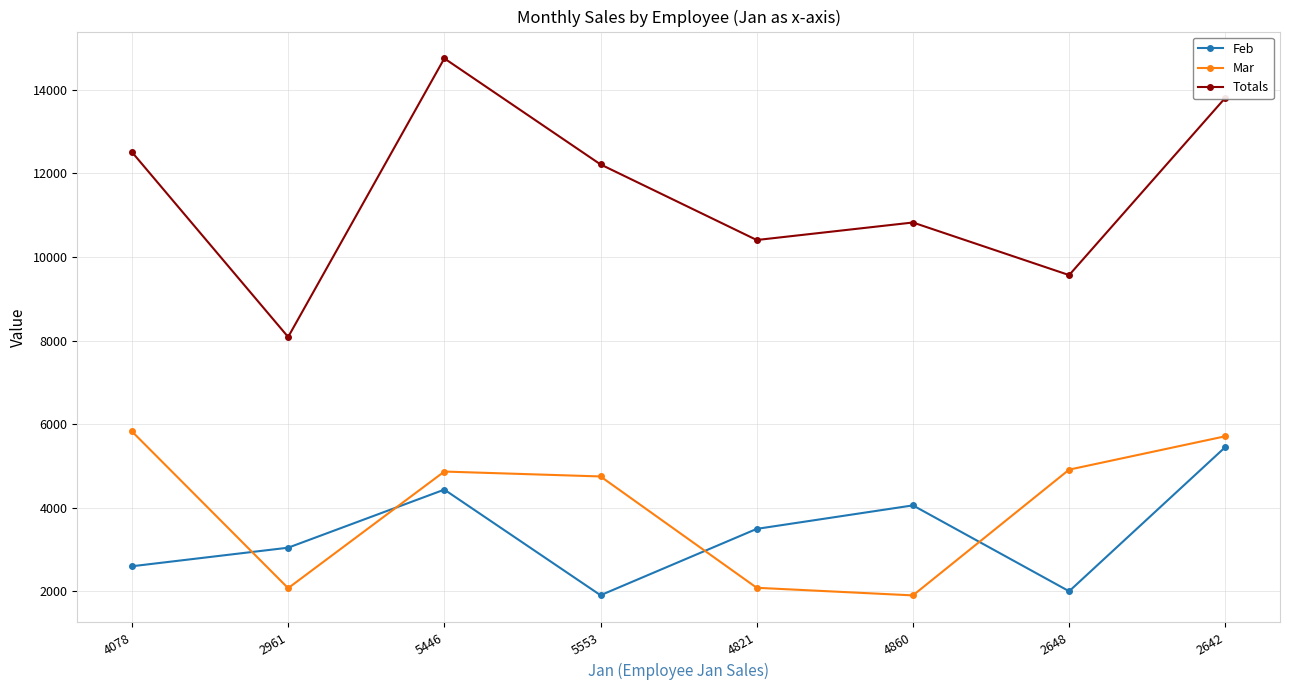

How many data points in Totals are less than 12214?

4